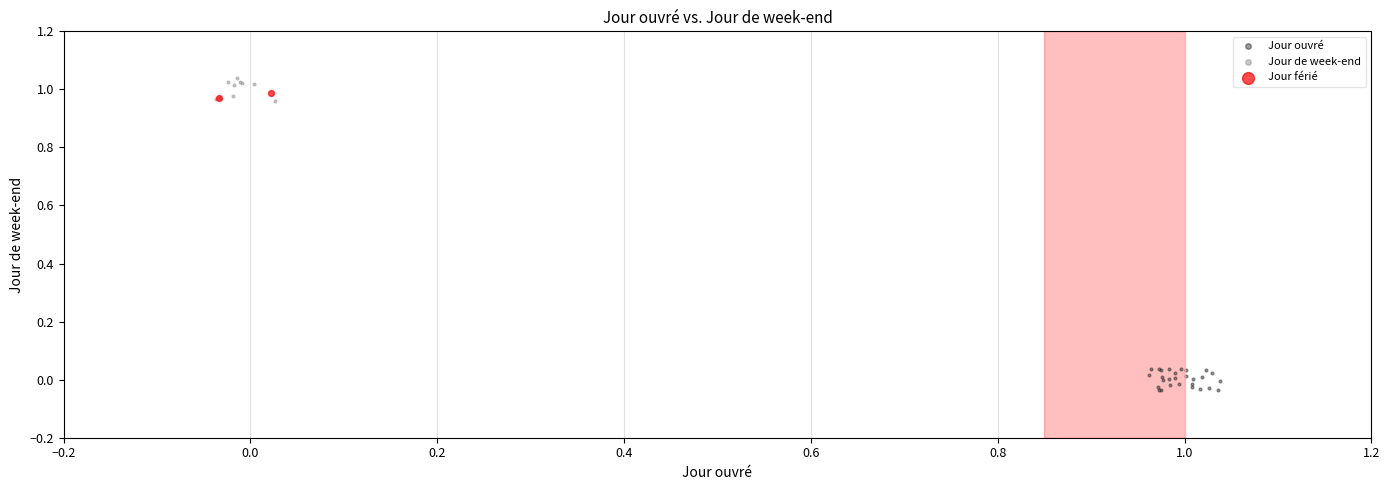

Which series contains the lowest Y value?

Jour ouvré